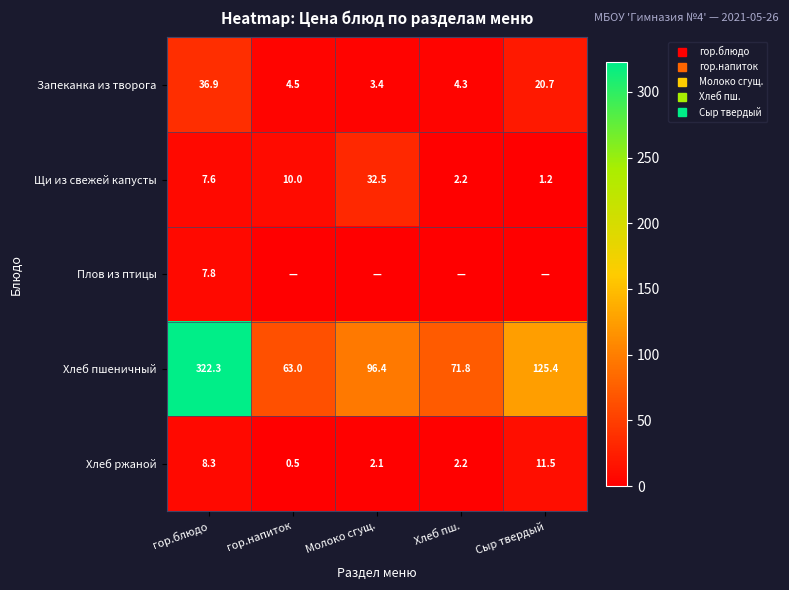

What is the total value across all series at гор.блюдо?

382.9